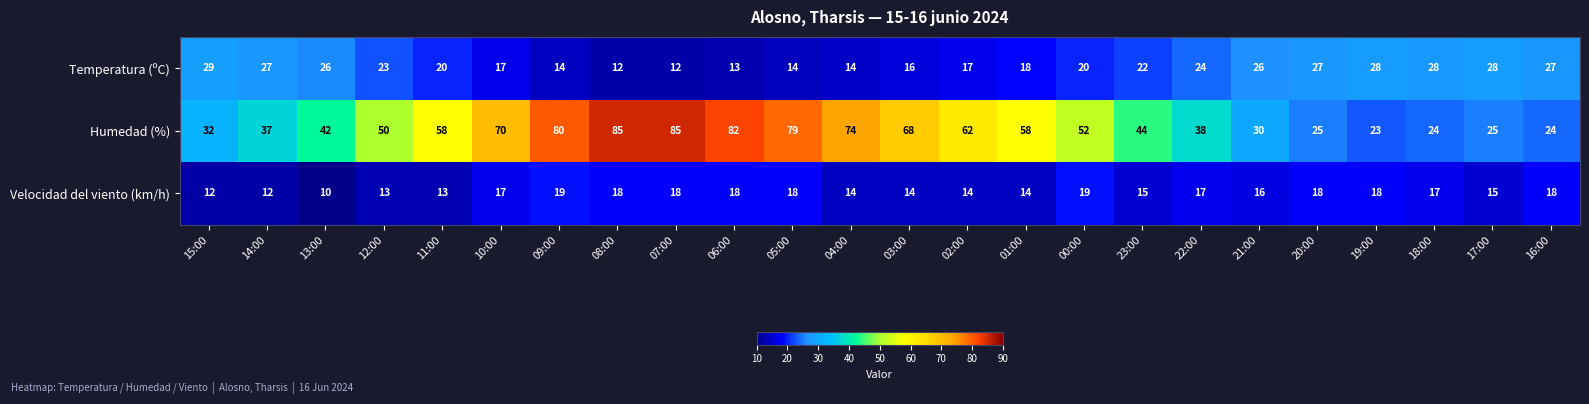

Which series has the widest spread of values?

Humedad (%)